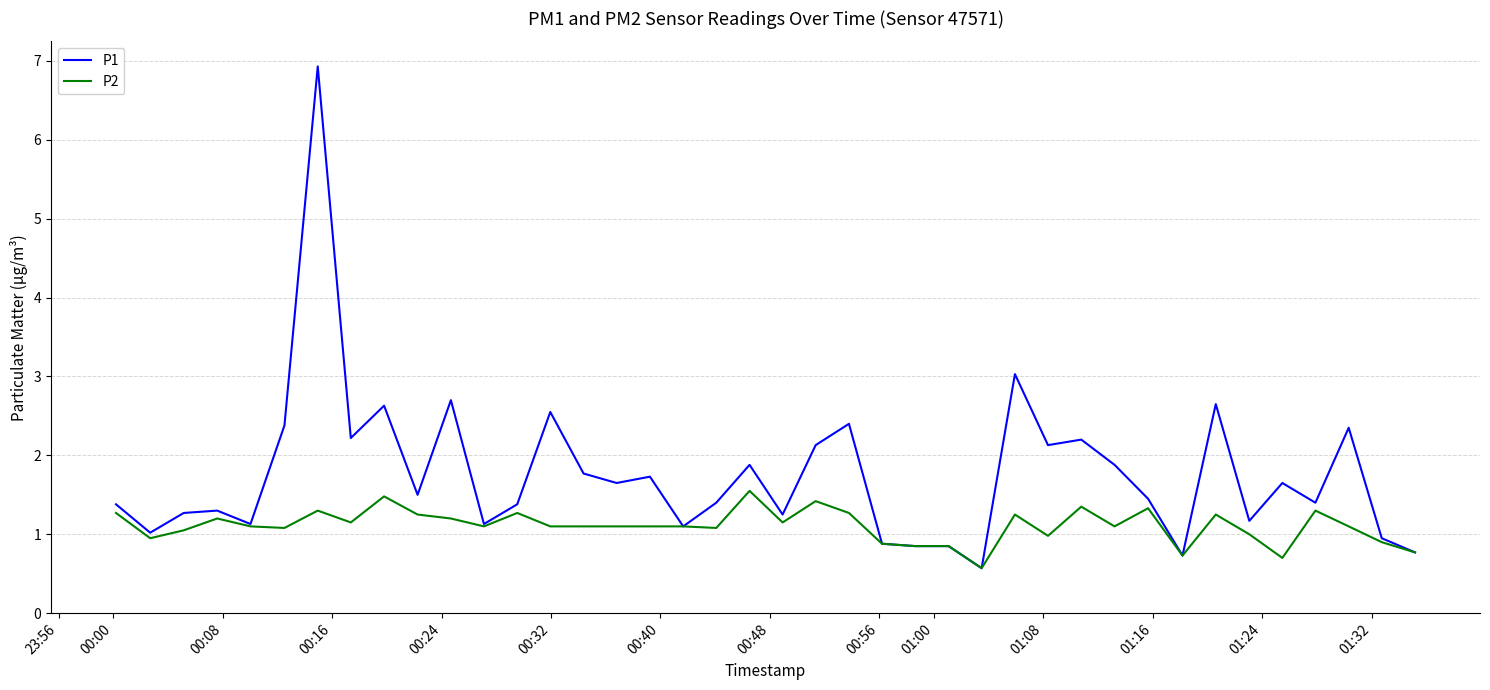

List the series in order of their overall mean, lowest first.

P2, P1